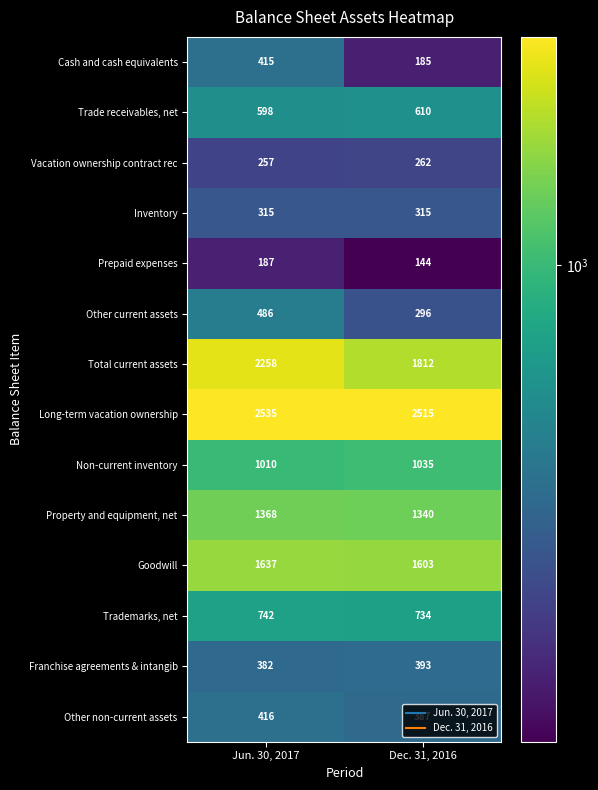

The value of Total current assets at Jun. 30, 2017 is 3368. True or false?

False